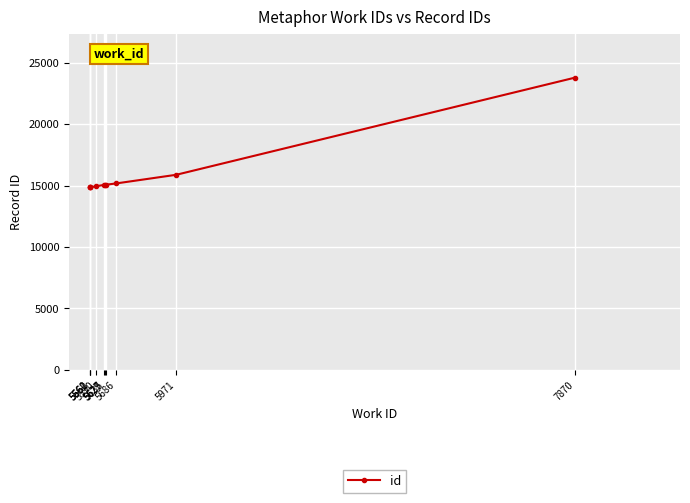

What is the smallest value displayed?

14854